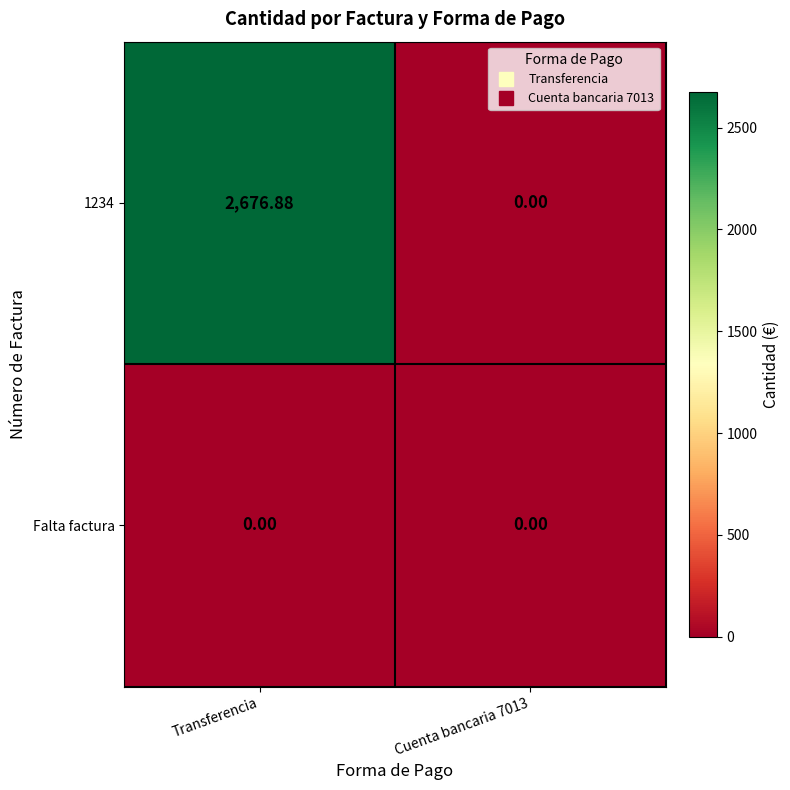

Which category has the highest value across all series?

Transferencia